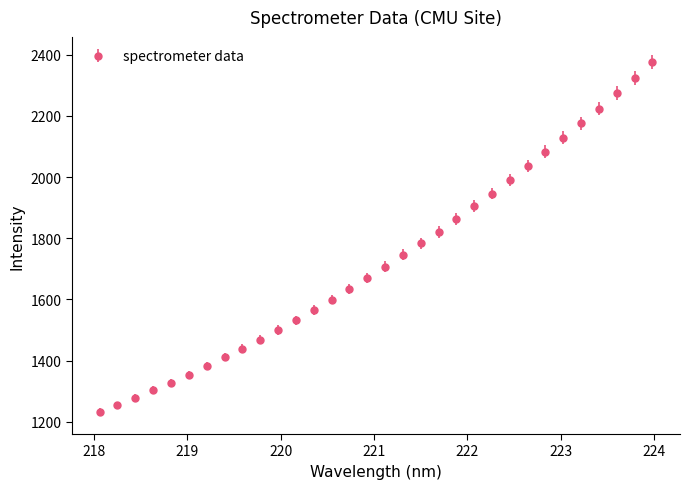

What is the value of the 9th point from the left?

1439.2